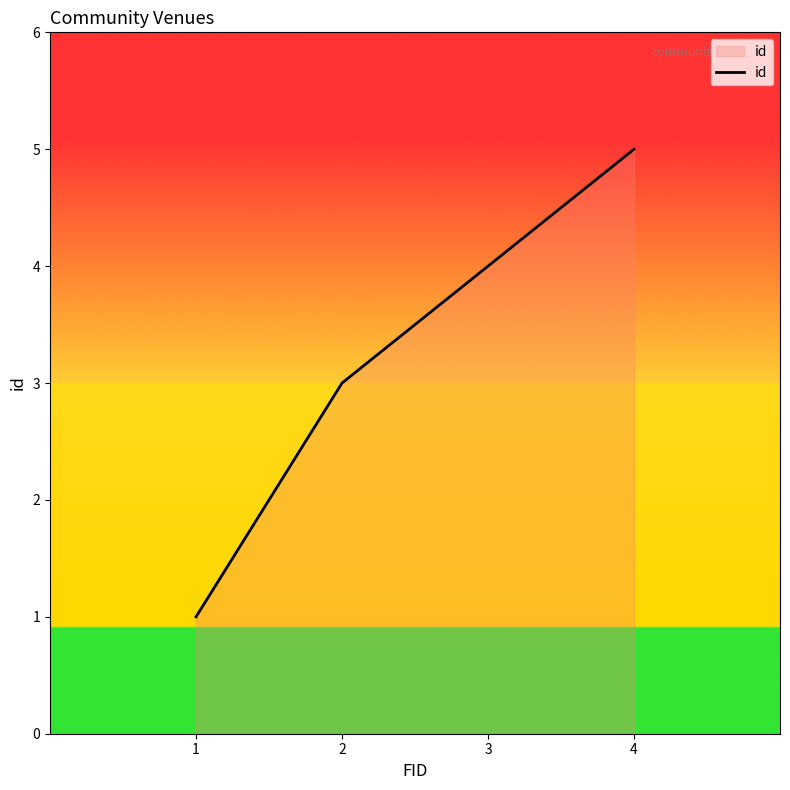

Which has a higher value, 2 or 3?

3